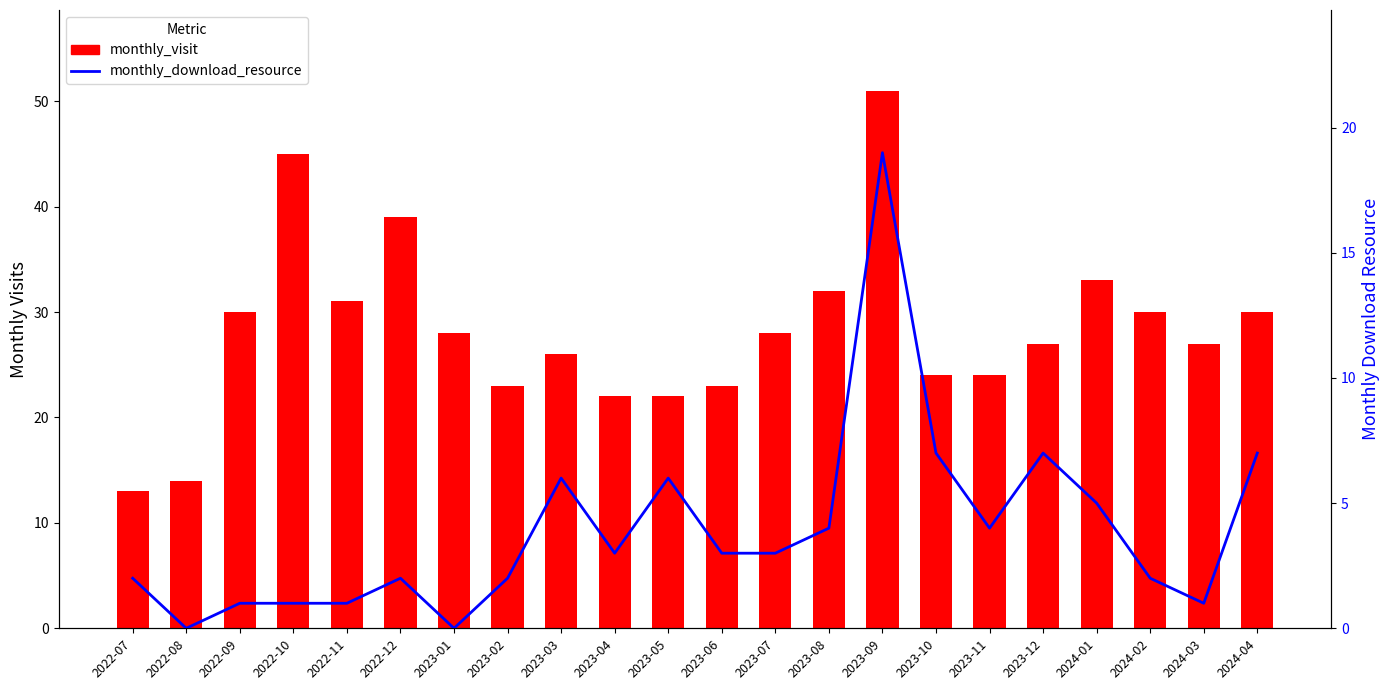

Which series has the largest total across all categories?

monthly_visit